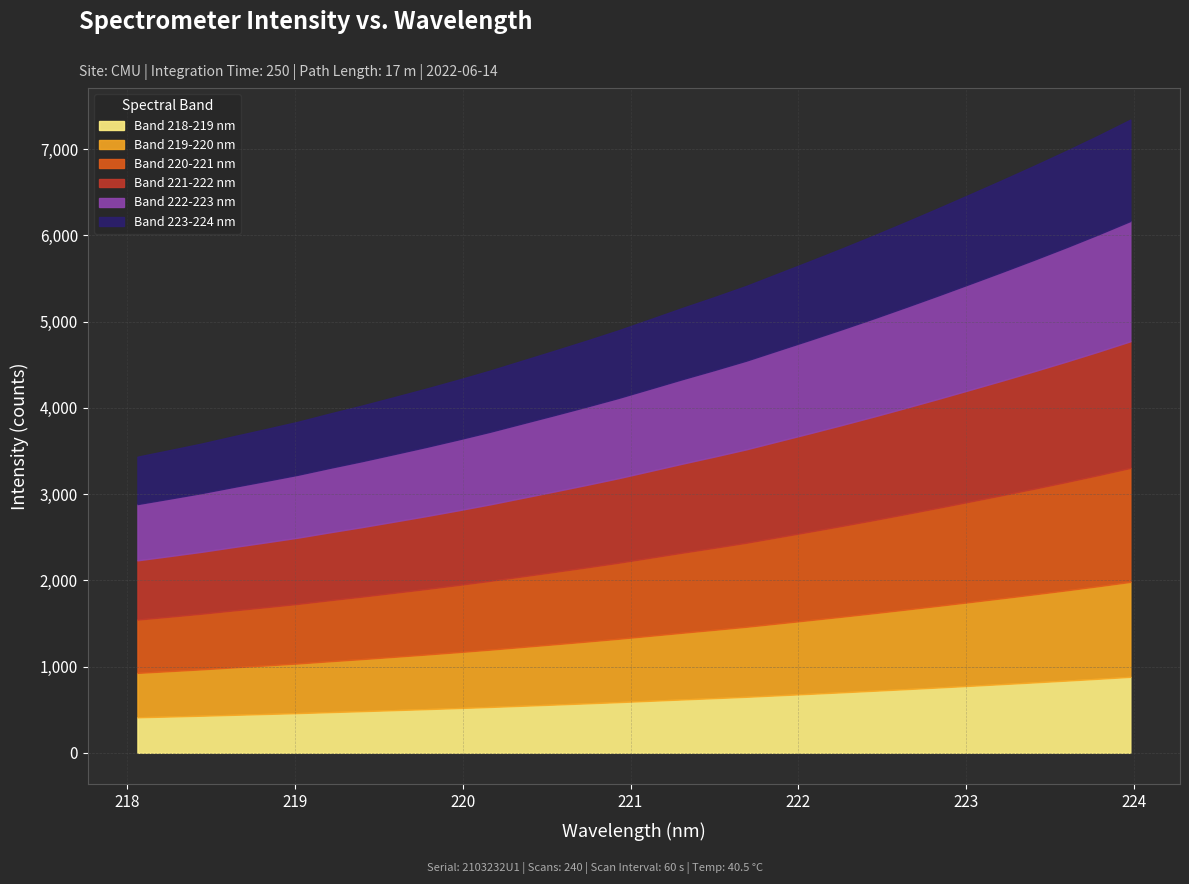

How many lines are shown in the chart?

6